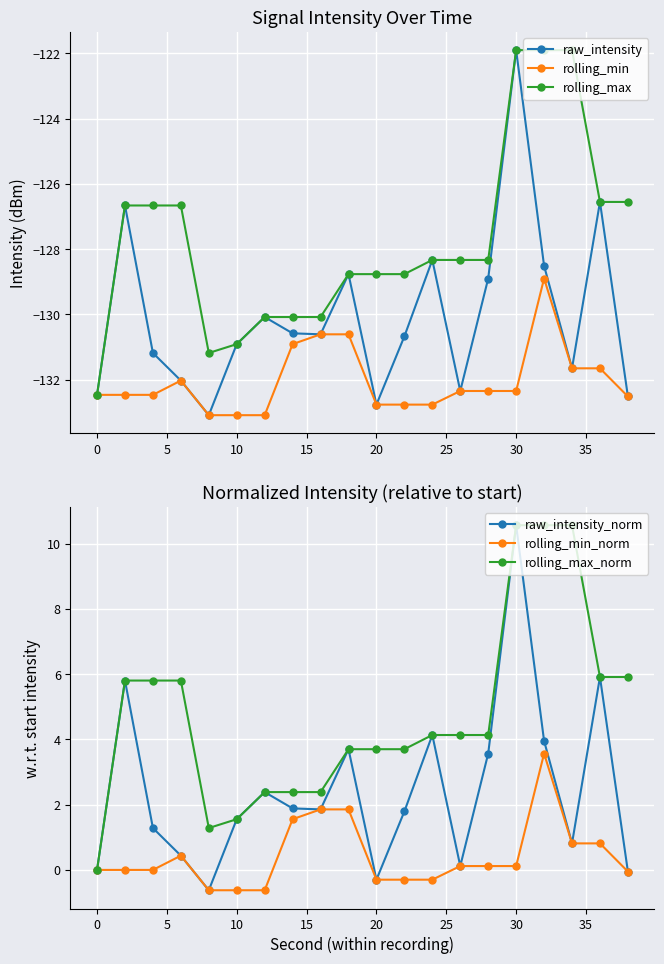

What is the lowest value of the rolling_min series?

-133.1